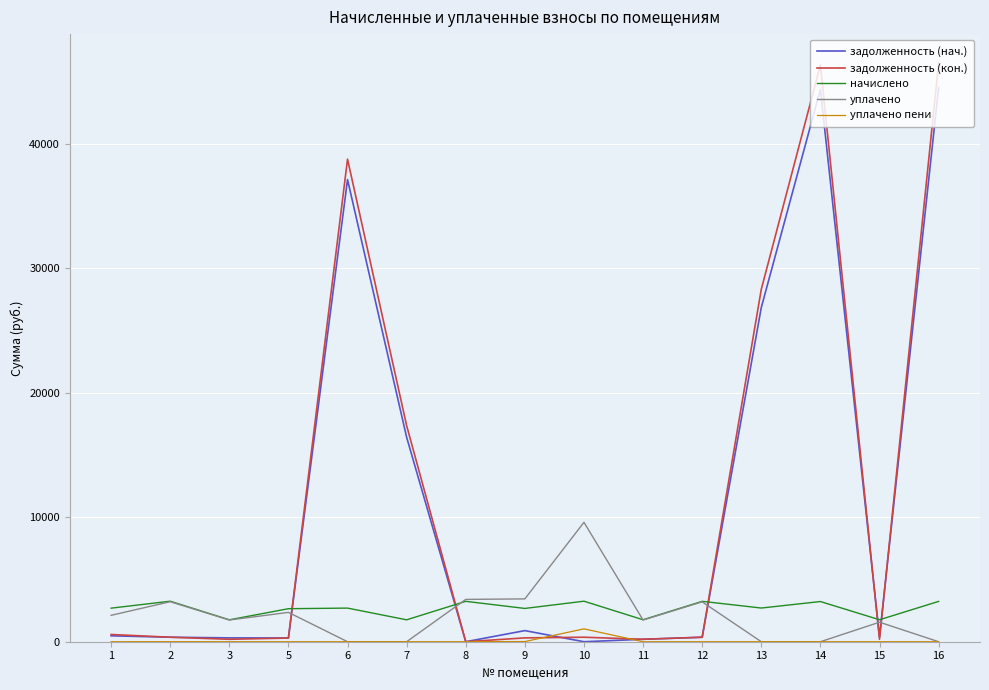

What is the total value across all series at 7?

35548.5